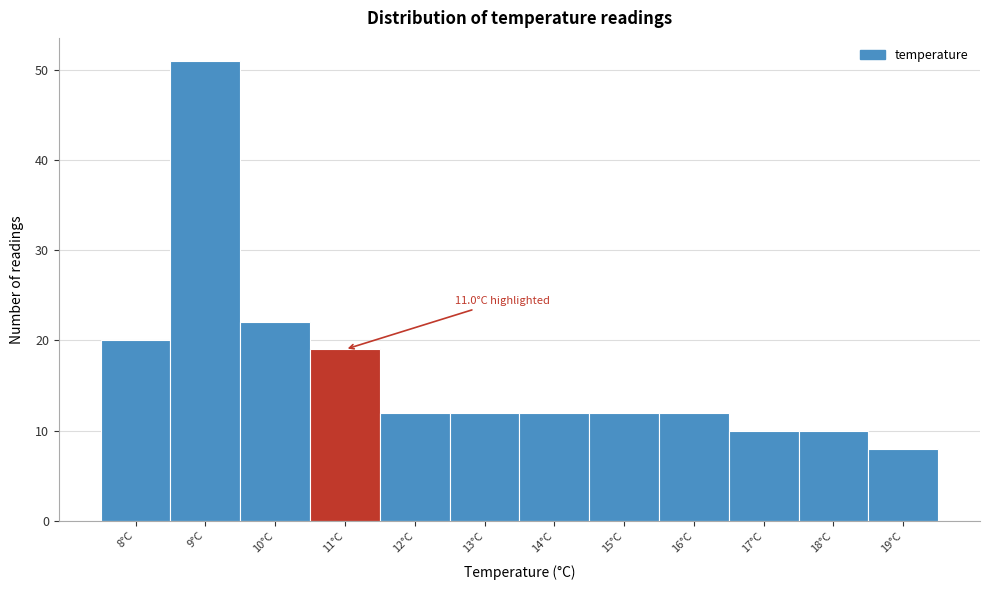

Reading left to right, what are all the values shown in this chart?

8°C=20	9°C=51	10°C=22	11°C=19	12°C=12	13°C=12	14°C=12	15°C=12	16°C=12	17°C=10	18°C=10	19°C=8